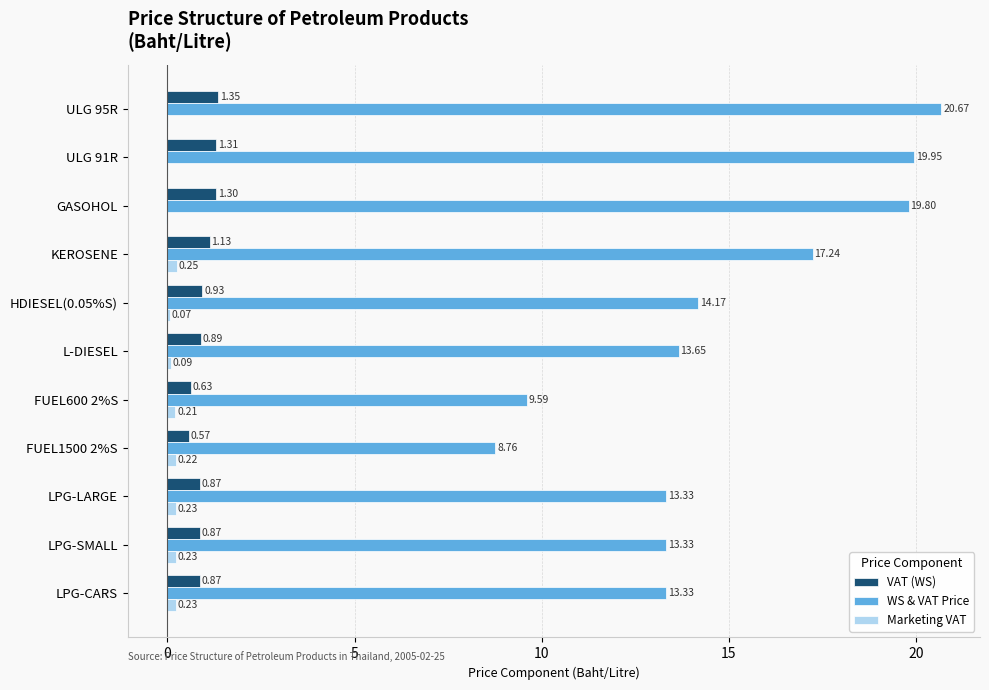

What is the total value across all series at GASOHOL?

21.1